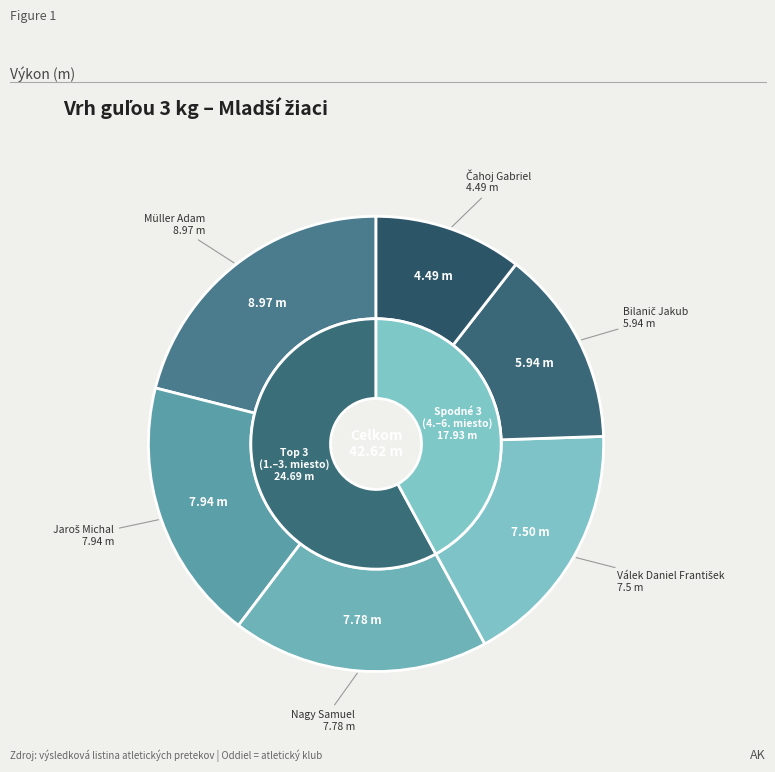

To the nearest percent, what percentage of the pie is Bilanič Jakub?

14%